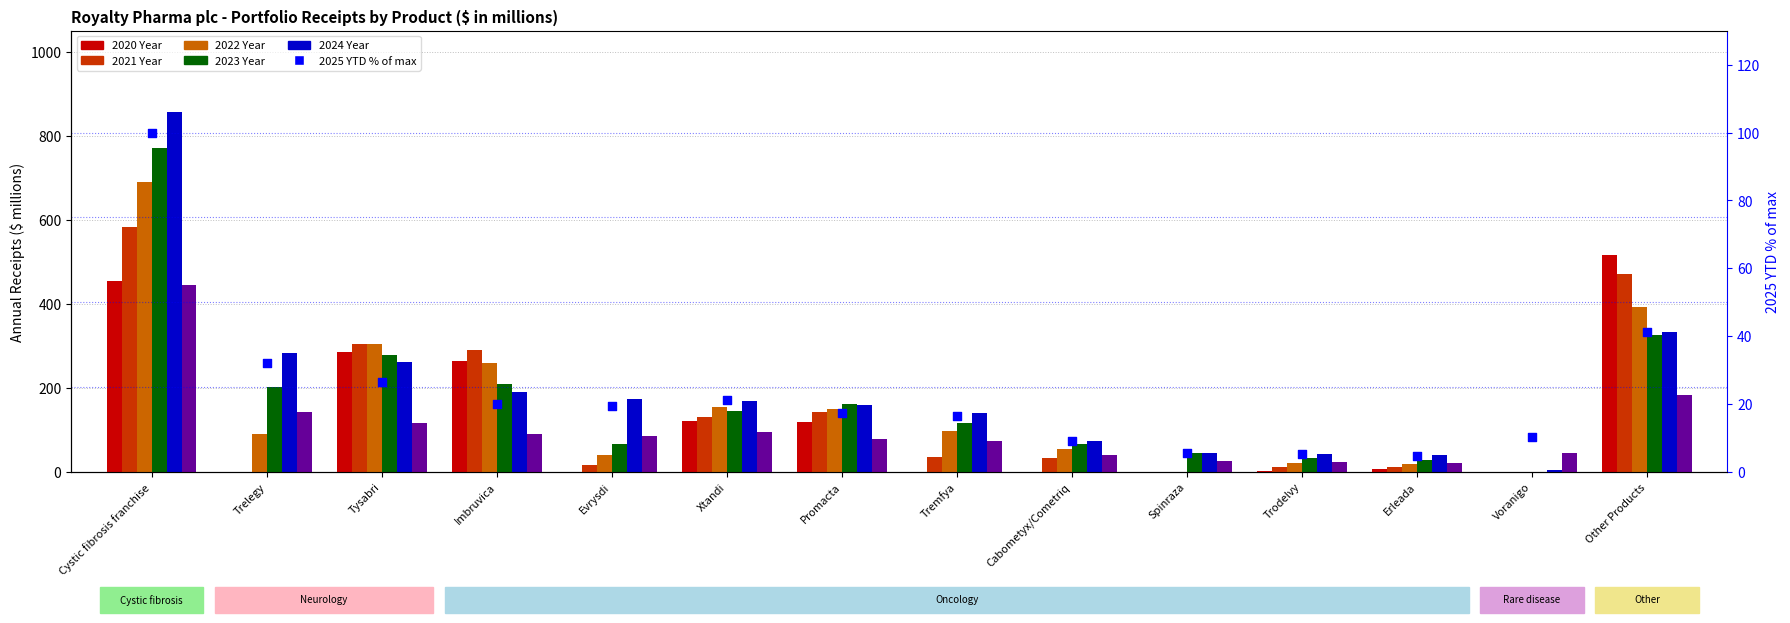

At which category is the sum across all series the highest?

Cystic fibrosis franchise